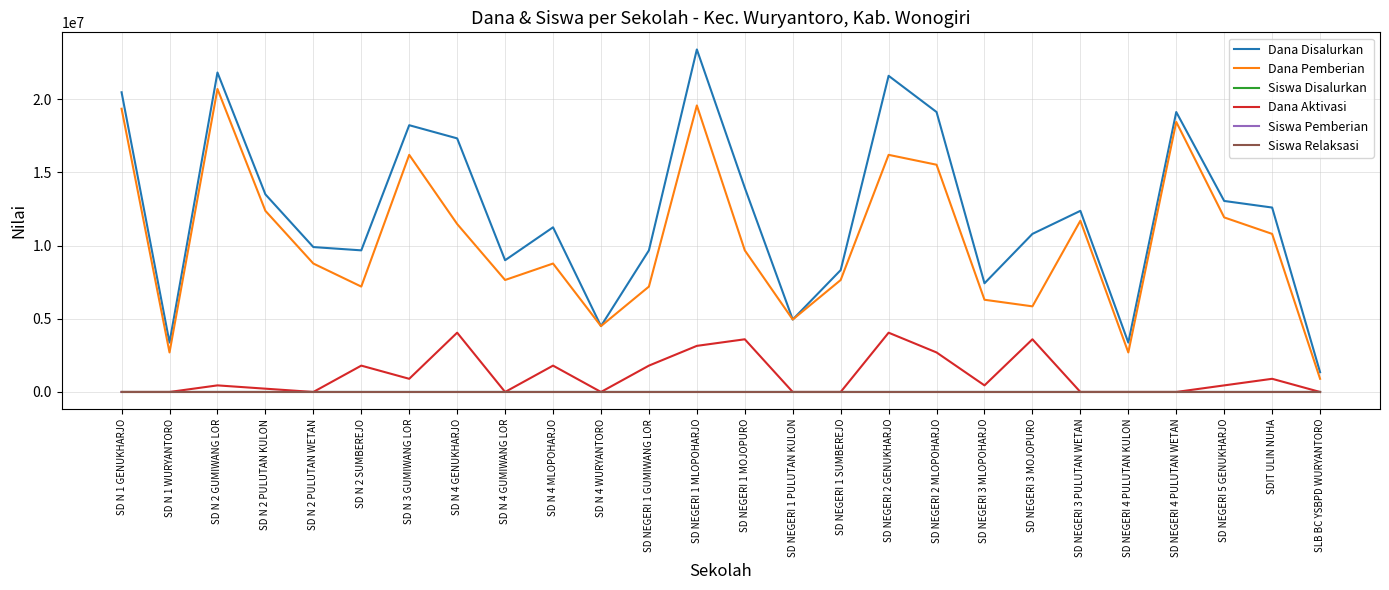

What is the average value of the Dana Aktivasi series?

1150962